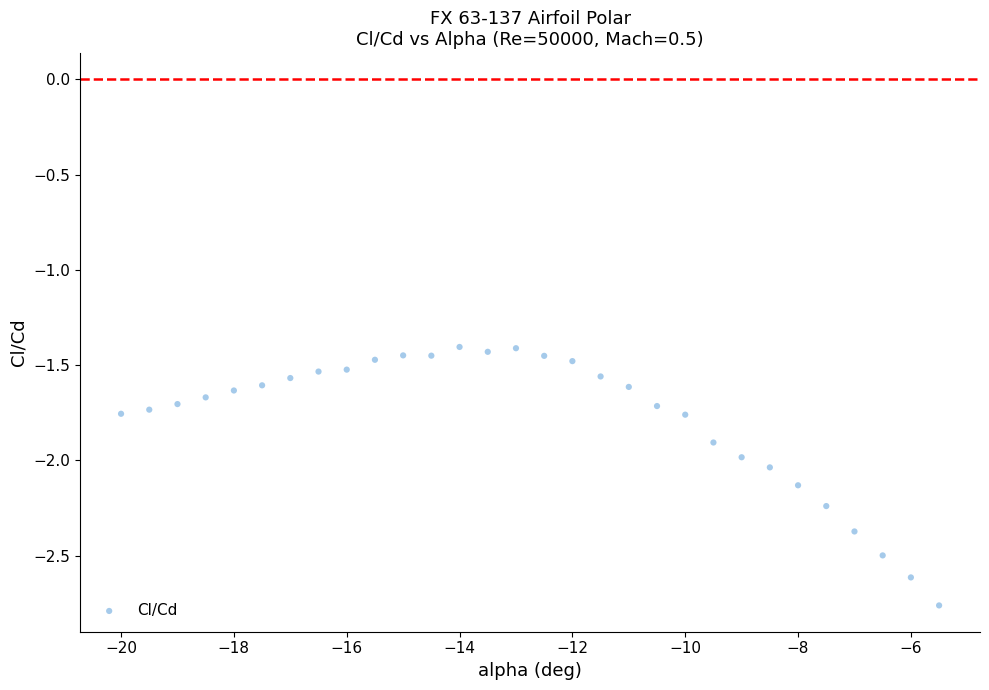

What is the range of X values (max minus min)?

14.5